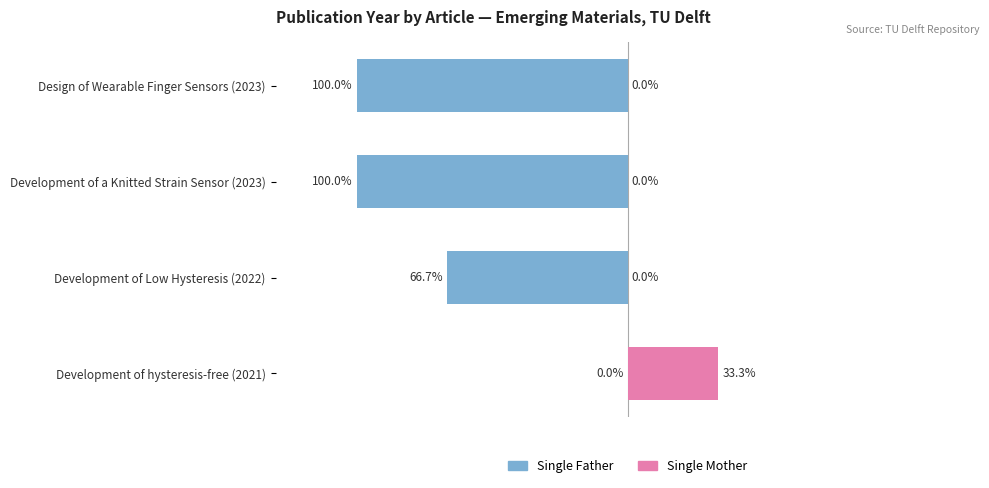

What position from the right is Development of hysteresis-free (2021)?

1